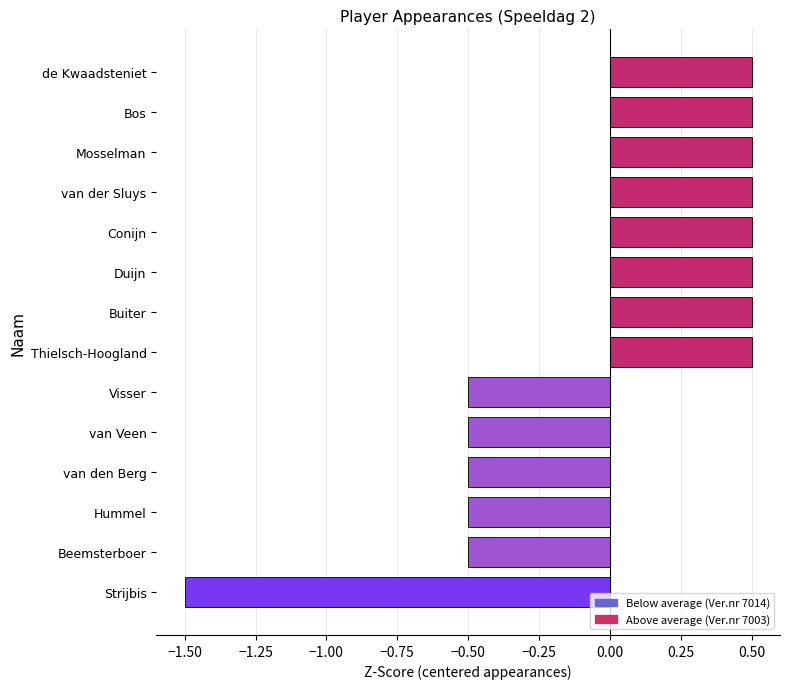

What is the change in value from Beemsterboer to Duijn?

+1.0